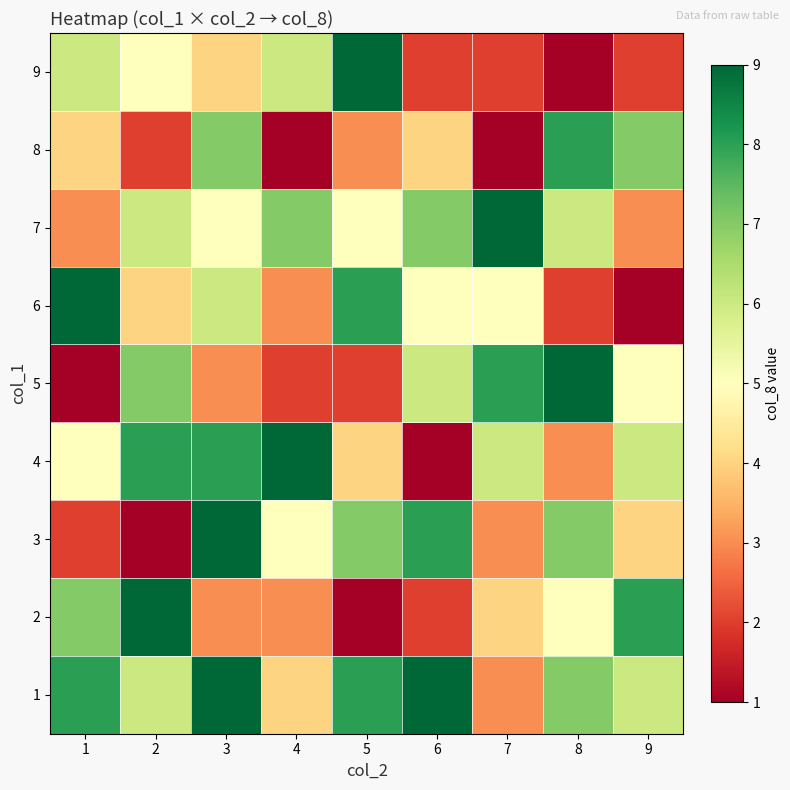

Reading left to right, what are all the values shown in this chart?

1: 1=8	2=6	3=9	4=4	5=8	6=9	7=3	8=7	9=6
2: 1=7	2=9	3=3	4=3	5=1	6=2	7=4	8=5	9=8
3: 1=2	2=1	3=9	4=5	5=7	6=8	7=3	8=7	9=4
4: 1=5	2=8	3=8	4=9	5=4	6=1	7=6	8=3	9=6
5: 1=1	2=7	3=3	4=2	5=2	6=6	7=8	8=9	9=5
6: 1=9	2=4	3=6	4=3	5=8	6=5	7=5	8=2	9=1
7: 1=3	2=6	3=5	4=7	5=5	6=7	7=9	8=6	9=3
8: 1=4	2=2	3=7	4=1	5=3	6=4	7=1	8=8	9=7
9: 1=6	2=5	3=4	4=6	5=9	6=2	7=2	8=1	9=2